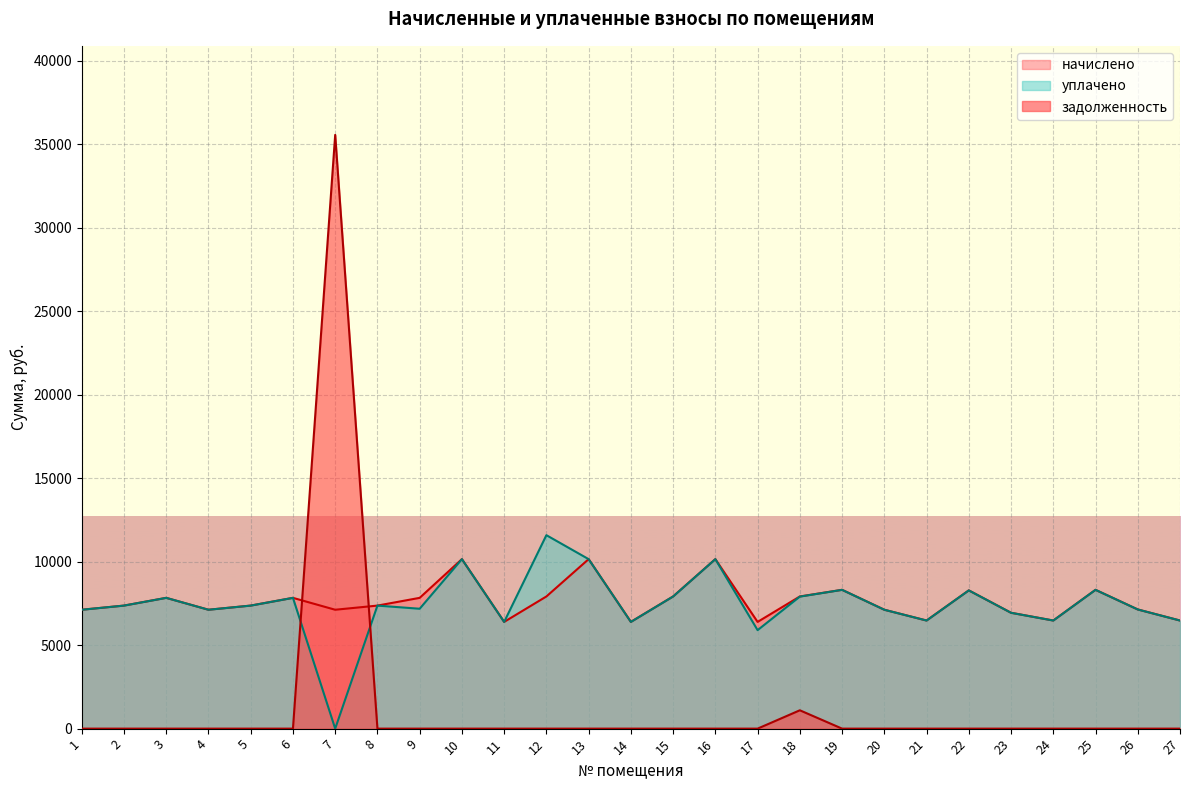

What is the approximate value of начислено at 16?

10151.3